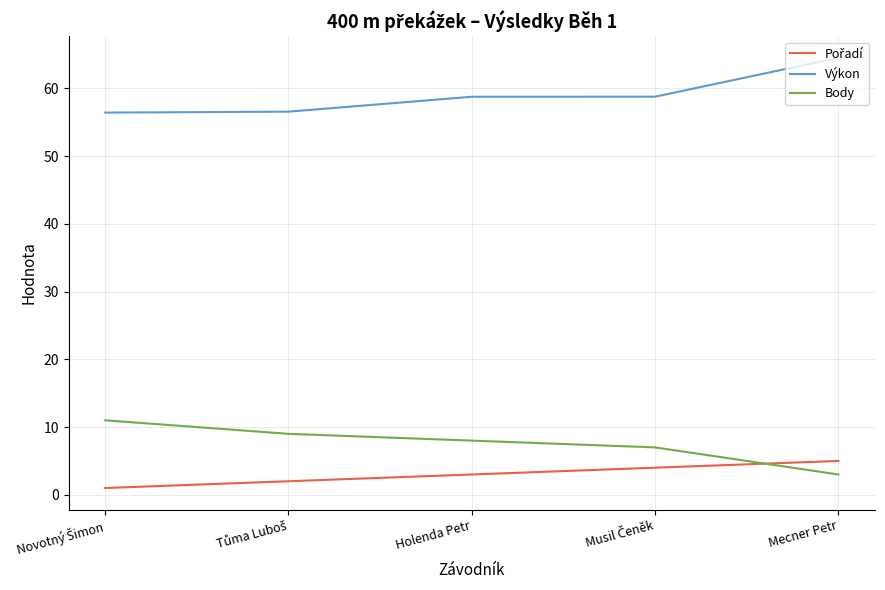

True or false: Výkon and Body cross at least once.

False